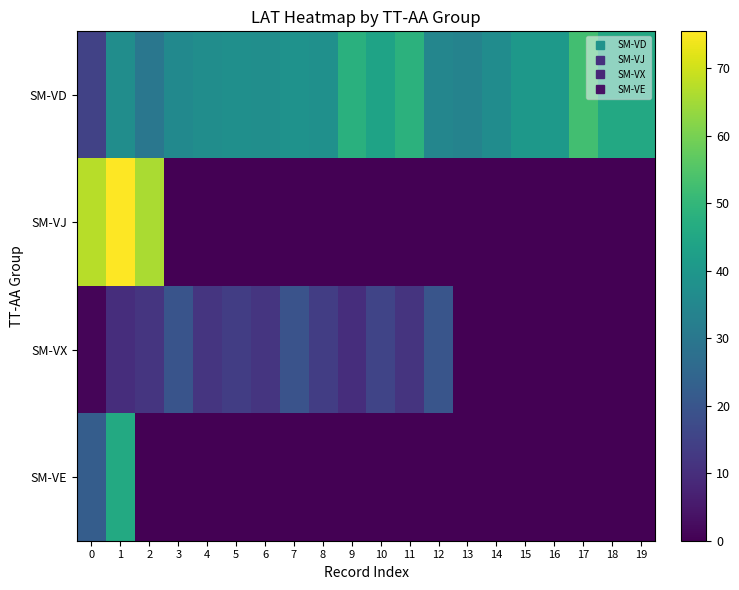

Reading left to right, extract all data points from this chart.

SM-VD: 0=14.8	1=37.0	2=30.0	3=35.8	4=37.0	5=37.6	6=37.2	7=38.6	8=38.0	9=47.8	10=43.8	11=48.5	12=34.7	13=33.7	14=36.6	15=40.3	16=40.8	17=52.5	18=45.5	19=45.5
SM-VJ: 0=67.3	1=75.5	2=65.9	3=0.0	4=0.0	5=0.0	6=0.0	7=0.0	8=0.0	9=0.0	10=0.0	11=0.0	12=0.0	13=0.0	14=0.0	15=0.0	16=0.0	17=0.0	18=0.0	19=0.0
SM-VX: 0=1.1	1=10.0	2=11.7	3=19.5	4=11.7	5=13.7	6=11.7	7=19.2	8=13.8	9=10.0	10=15.4	11=11.3	12=20.0	13=0.0	14=0.0	15=0.0	16=0.0	17=0.0	18=0.0	19=0.0
SM-VE: 0=22.3	1=46.0	2=0.0	3=0.0	4=0.0	5=0.0	6=0.0	7=0.0	8=0.0	9=0.0	10=0.0	11=0.0	12=0.0	13=0.0	14=0.0	15=0.0	16=0.0	17=0.0	18=0.0	19=0.0